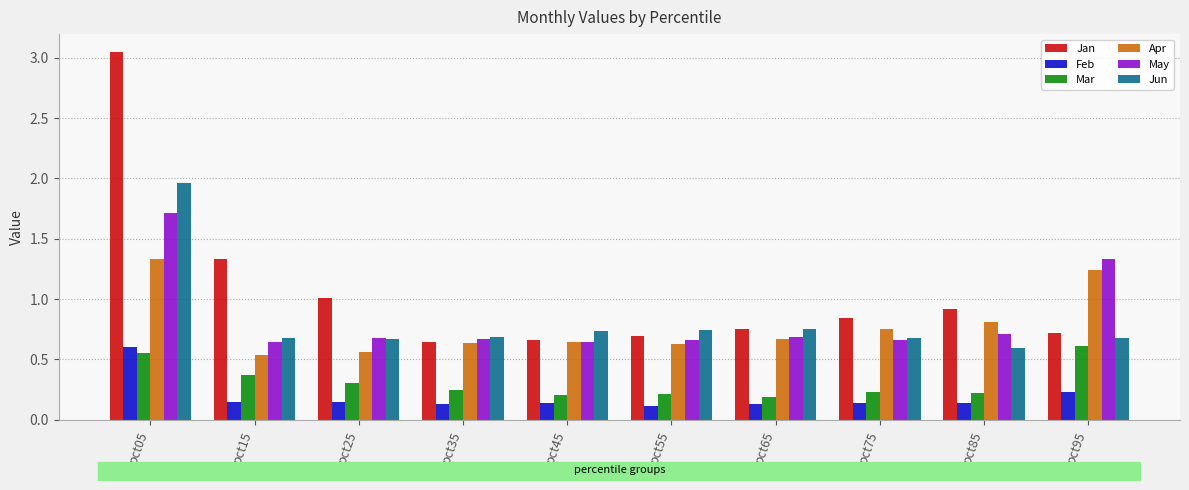

What is the total value across all series at pct85?

3.4